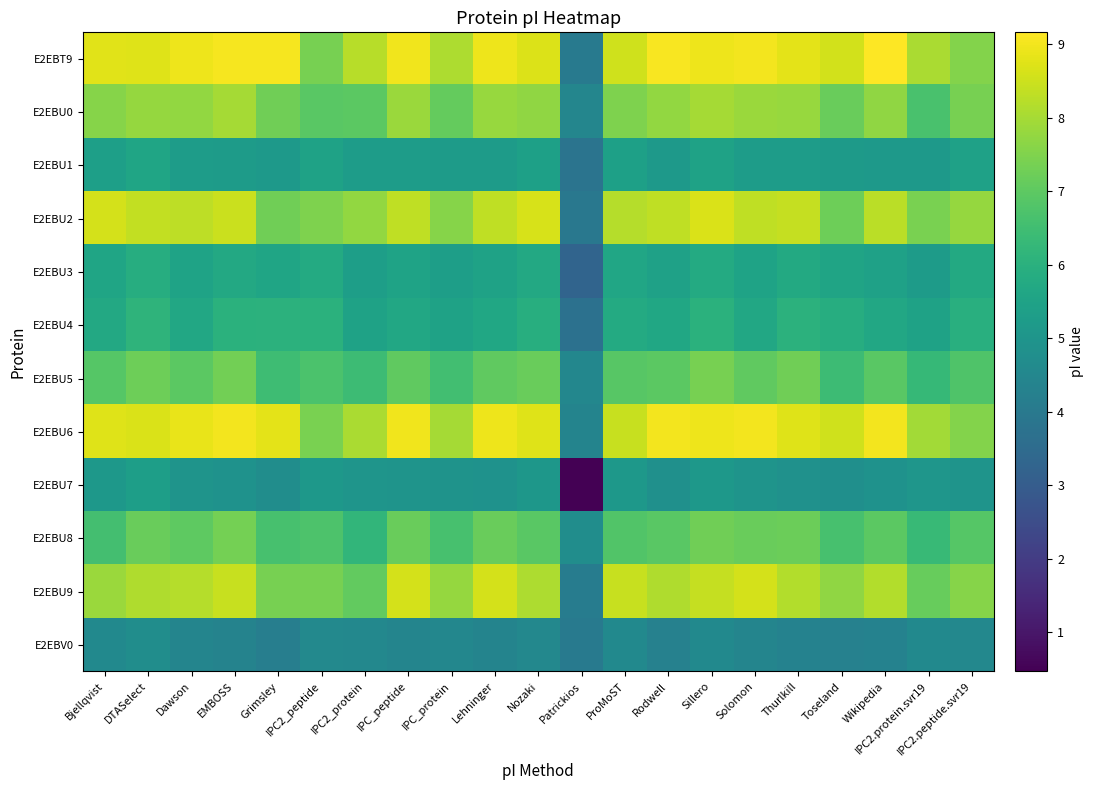

Reading left to right, what are all the values shown in this chart?

E2EBT9: Bjellqvist=8.8	DTASelect=8.7	Dawson=9.0	EMBOSS=9.1	Grimsley=9.0	IPC2_peptide=7.4	IPC2_protein=8.2	IPC_peptide=9.0	IPC_protein=8.1	Lehninger=8.9	Nozaki=8.7	Patrickios=4.0	ProMoST=8.6	Rodwell=9.1	Sillero=8.9	Solomon=9.0	Thurlkill=8.8	Toseland=8.6	Wikipedia=9.2	IPC2.protein.svr19=8.1	IPC2.peptide.svr19=7.6
E2EBU0: Bjellqvist=7.6	DTASelect=7.8	Dawson=7.7	EMBOSS=8.0	Grimsley=7.3	IPC2_peptide=6.9	IPC2_protein=7.0	IPC_peptide=7.8	IPC_protein=7.1	Lehninger=7.8	Nozaki=7.7	Patrickios=4.5	ProMoST=7.5	Rodwell=7.7	Sillero=8.0	Solomon=7.8	Thurlkill=7.8	Toseland=7.2	Wikipedia=7.7	IPC2.protein.svr19=6.7	IPC2.peptide.svr19=7.4
E2EBU1: Bjellqvist=5.4	DTASelect=5.6	Dawson=5.3	EMBOSS=5.2	Grimsley=5.2	IPC2_peptide=5.5	IPC2_protein=5.3	IPC_peptide=5.3	IPC_protein=5.2	Lehninger=5.2	Nozaki=5.4	Patrickios=3.8	ProMoST=5.4	Rodwell=5.2	Sillero=5.5	Solomon=5.3	Thurlkill=5.3	Toseland=5.2	Wikipedia=5.2	IPC2.protein.svr19=5.1	IPC2.peptide.svr19=5.4
E2EBU2: Bjellqvist=8.6	DTASelect=8.4	Dawson=8.3	EMBOSS=8.5	Grimsley=7.3	IPC2_peptide=7.5	IPC2_protein=7.8	IPC_peptide=8.3	IPC_protein=7.6	Lehninger=8.3	Nozaki=8.7	Patrickios=3.9	ProMoST=8.2	Rodwell=8.3	Sillero=8.7	Solomon=8.3	Thurlkill=8.4	Toseland=7.2	Wikipedia=8.3	IPC2.protein.svr19=7.4	IPC2.peptide.svr19=7.8
E2EBU3: Bjellqvist=5.6	DTASelect=5.9	Dawson=5.5	EMBOSS=5.7	Grimsley=5.6	IPC2_peptide=5.8	IPC2_protein=5.3	IPC_peptide=5.5	IPC_protein=5.3	Lehninger=5.5	Nozaki=5.7	Patrickios=3.3	ProMoST=5.6	Rodwell=5.4	Sillero=5.8	Solomon=5.5	Thurlkill=5.8	Toseland=5.5	Wikipedia=5.4	IPC2.protein.svr19=5.2	IPC2.peptide.svr19=5.8
E2EBU4: Bjellqvist=5.7	DTASelect=6.1	Dawson=5.7	EMBOSS=6.0	Grimsley=6.1	IPC2_peptide=6.0	IPC2_protein=5.5	IPC_peptide=5.7	IPC_protein=5.5	Lehninger=5.7	Nozaki=5.9	Patrickios=3.7	ProMoST=5.8	Rodwell=5.7	Sillero=6.0	Solomon=5.7	Thurlkill=6.1	Toseland=5.9	Wikipedia=5.7	IPC2.protein.svr19=5.5	IPC2.peptide.svr19=6.0
E2EBU5: Bjellqvist=6.9	DTASelect=7.2	Dawson=7.0	EMBOSS=7.3	Grimsley=6.5	IPC2_peptide=6.7	IPC2_protein=6.4	IPC_peptide=7.0	IPC_protein=6.5	Lehninger=7.0	Nozaki=7.2	Patrickios=4.5	ProMoST=6.9	Rodwell=7.0	Sillero=7.4	Solomon=7.0	Thurlkill=7.3	Toseland=6.4	Wikipedia=6.9	IPC2.protein.svr19=6.3	IPC2.peptide.svr19=6.8
E2EBU6: Bjellqvist=8.7	DTASelect=8.7	Dawson=8.9	EMBOSS=9.0	Grimsley=8.8	IPC2_peptide=7.4	IPC2_protein=8.1	IPC_peptide=9.0	IPC_protein=8.0	Lehninger=9.0	Nozaki=8.8	Patrickios=4.4	ProMoST=8.4	Rodwell=9.0	Sillero=8.9	Solomon=9.0	Thurlkill=8.8	Toseland=8.5	Wikipedia=9.0	IPC2.protein.svr19=7.9	IPC2.peptide.svr19=7.5
E2EBU7: Bjellqvist=5.1	DTASelect=5.3	Dawson=5.0	EMBOSS=4.9	Grimsley=4.7	IPC2_peptide=5.1	IPC2_protein=5.0	IPC_peptide=5.0	IPC_protein=4.9	Lehninger=4.9	Nozaki=5.1	Patrickios=0.5	ProMoST=5.1	Rodwell=4.8	Sillero=5.1	Solomon=5.0	Thurlkill=4.9	Toseland=4.8	Wikipedia=4.9	IPC2.protein.svr19=5.0	IPC2.peptide.svr19=5.0
E2EBU8: Bjellqvist=6.6	DTASelect=7.2	Dawson=7.0	EMBOSS=7.4	Grimsley=6.6	IPC2_peptide=6.7	IPC2_protein=6.2	IPC_peptide=7.2	IPC_protein=6.6	Lehninger=7.2	Nozaki=6.9	Patrickios=4.7	ProMoST=6.8	Rodwell=6.9	Sillero=7.3	Solomon=7.2	Thurlkill=7.2	Toseland=6.6	Wikipedia=7.0	IPC2.protein.svr19=6.3	IPC2.peptide.svr19=6.9
E2EBU9: Bjellqvist=7.8	DTASelect=8.1	Dawson=8.2	EMBOSS=8.4	Grimsley=7.4	IPC2_peptide=7.4	IPC2_protein=7.1	IPC_peptide=8.6	IPC_protein=7.8	Lehninger=8.6	Nozaki=8.1	Patrickios=4.1	ProMoST=8.4	Rodwell=8.1	Sillero=8.4	Solomon=8.6	Thurlkill=8.2	Toseland=7.7	Wikipedia=8.2	IPC2.protein.svr19=7.1	IPC2.peptide.svr19=7.6
E2EBV0: Bjellqvist=4.6	DTASelect=4.7	Dawson=4.4	EMBOSS=4.3	Grimsley=4.2	IPC2_peptide=4.6	IPC2_protein=4.5	IPC_peptide=4.4	IPC_protein=4.5	Lehninger=4.4	Nozaki=4.5	Patrickios=4.0	ProMoST=4.6	Rodwell=4.3	Sillero=4.6	Solomon=4.4	Thurlkill=4.3	Toseland=4.3	Wikipedia=4.3	IPC2.protein.svr19=4.6	IPC2.peptide.svr19=4.5